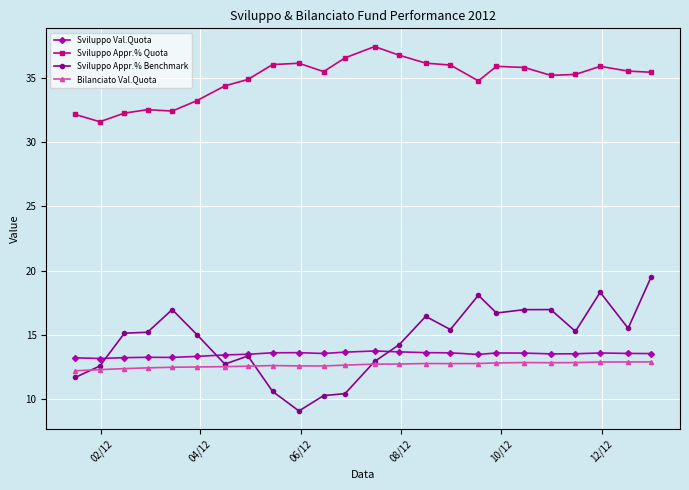

Which series has the largest total across all categories?

Sviluppo Appr.% Quota